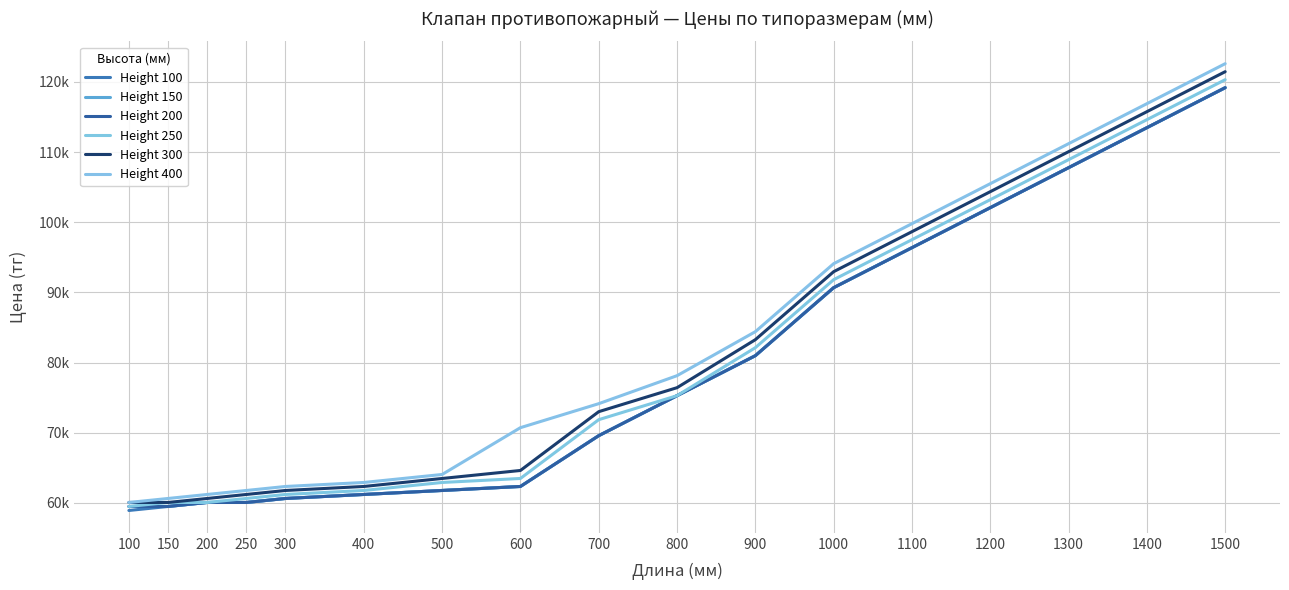

Reading right to left, what are all the values shown in this chart?

Height 100: 119180.2	113477.8	107775.4	102073.0	96370.6	90668.2	80974.1	75271.7	69569.3	62327.2	61757.0	61186.8	60616.5	60046.3	60046.3	59476.0	58905.8
Height 150: 119180.2	113477.8	107775.4	102073.0	96370.6	90668.2	80974.1	75271.7	69569.3	62327.2	61757.0	61186.8	60616.5	60046.3	60046.3	59476.0	59476.0
Height 200: 119180.2	113477.8	107775.4	102073.0	96370.6	90668.2	80974.1	75271.7	69569.3	62327.2	61757.0	61186.8	60616.5	60046.3	60046.3	59476.0	59476.0
Height 250: 120320.6	114618.2	108915.8	103213.4	97511.0	91808.6	82114.6	75271.7	71850.2	63467.7	62897.5	61757.0	61186.8	60616.5	60046.3	60046.3	59476.0
Height 300: 121461.1	115758.7	110056.3	104353.9	98651.5	92949.1	83255.0	76412.2	72990.7	64608.2	63467.7	62327.2	61757.0	61186.8	60616.5	60046.3	60046.3
Height 400: 122601.6	116899.2	111196.8	105494.4	99792.0	94089.6	84395.5	78122.9	74131.2	70709.8	64038.0	62897.5	62327.2	61757.0	61186.8	60616.5	60046.3